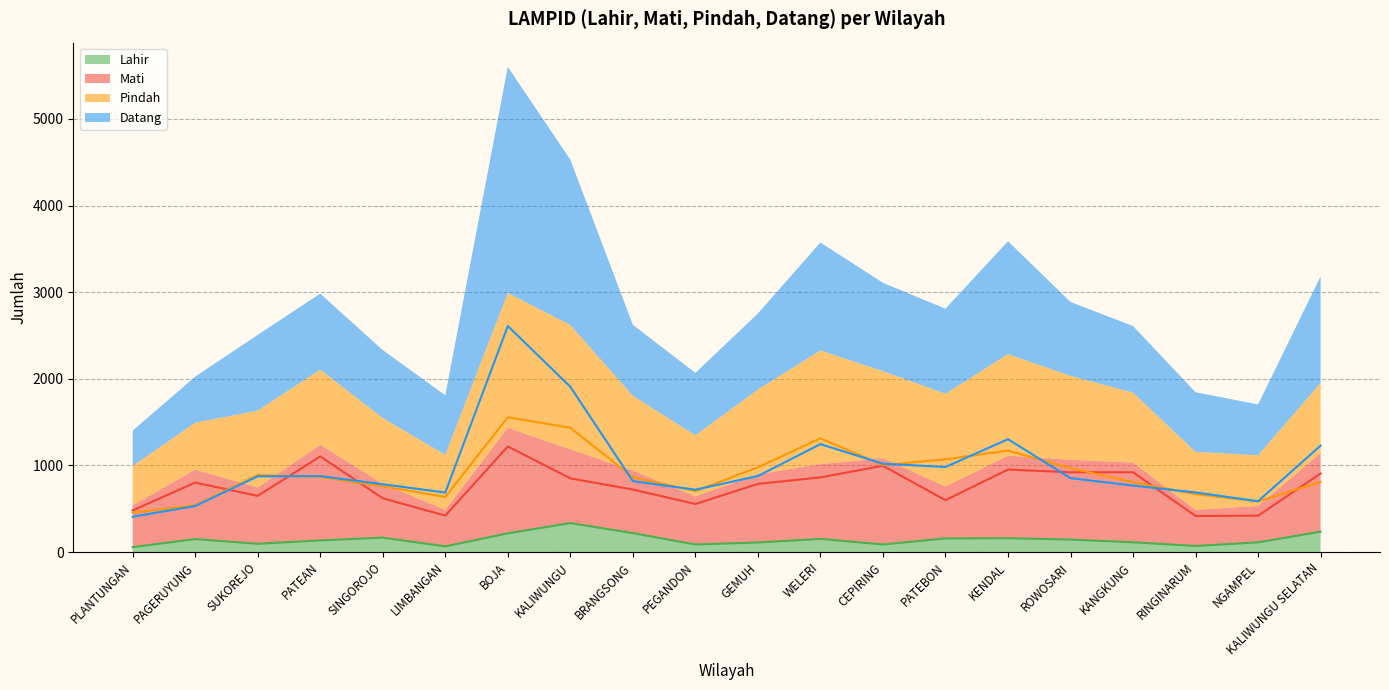

Reading left to right, extract all data points from this chart.

Lahir: PLANTUNGAN=57	PAGERUYUNG=150	SUKOREJO=96	PATEAN=135	SINGOROJO=167	LIMBANGAN=66	BOJA=216	KALIWUNGU=335	BRANGSONG=219	PEGANDON=88	GEMUH=111	WELERI=152	CEPIRING=88	PATEBON=158	KENDAL=160	ROWOSARI=144	KANGKUNG=113	RINGINARUM=71	NGAMPEL=112	KALIWUNGU SELATAN=236
Mati: PLANTUNGAN=481	PAGERUYUNG=802	SUKOREJO=649	PATEAN=1104	SINGOROJO=621	LIMBANGAN=421	BOJA=1219	KALIWUNGU=851	BRANGSONG=722	PEGANDON=555	GEMUH=787	WELERI=862	CEPIRING=996	PATEBON=599	KENDAL=953	ROWOSARI=921	KANGKUNG=921	RINGINARUM=417	NGAMPEL=420	KALIWUNGU SELATAN=907
Pindah: PLANTUNGAN=456	PAGERUYUNG=541	SUKOREJO=888	PATEAN=867	SINGOROJO=760	LIMBANGAN=636	BOJA=1556	KALIWUNGU=1435	BRANGSONG=863	PEGANDON=705	GEMUH=978	WELERI=1313	CEPIRING=1004	PATEBON=1070	KENDAL=1172	ROWOSARI=969	KANGKUNG=807	RINGINARUM=669	NGAMPEL=585	KALIWUNGU SELATAN=810
Datang: PLANTUNGAN=408	PAGERUYUNG=532	SUKOREJO=874	PATEAN=877	SINGOROJO=783	LIMBANGAN=687	BOJA=2609	KALIWUNGU=1908	BRANGSONG=819	PEGANDON=720	GEMUH=878	WELERI=1246	CEPIRING=1020	PATEBON=982	KENDAL=1303	ROWOSARI=853	KANGKUNG=768	RINGINARUM=688	NGAMPEL=587	KALIWUNGU SELATAN=1229